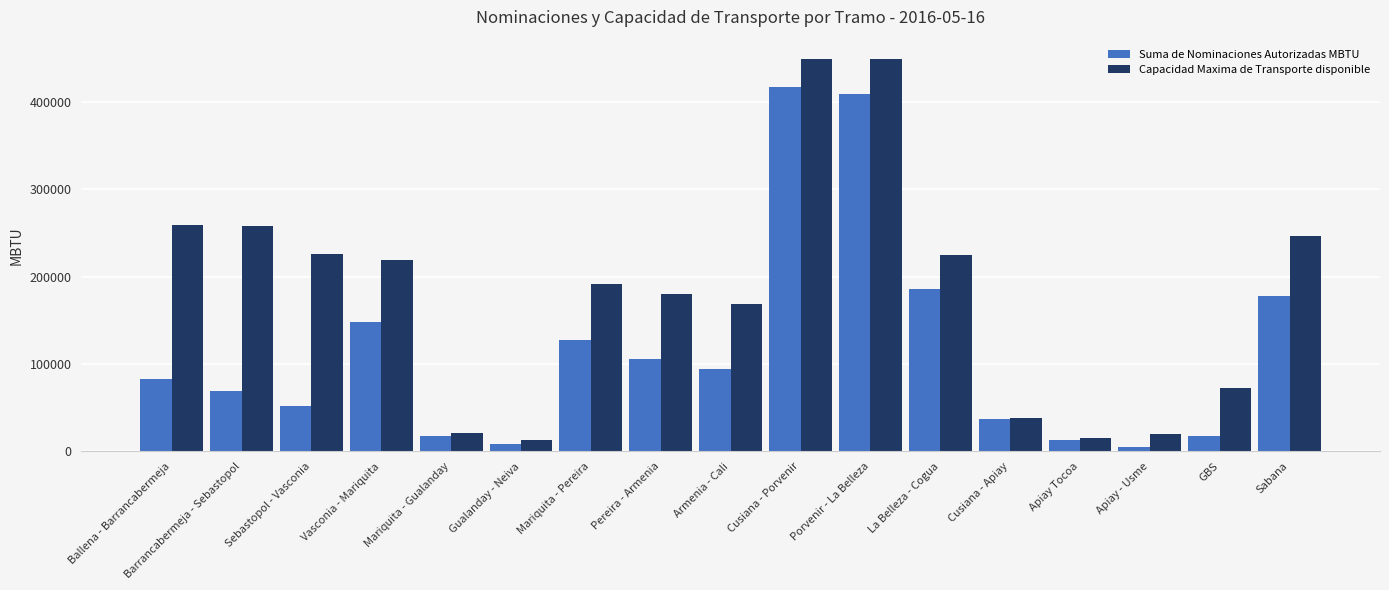

Read the Capacidad Maxima de Transporte disponible value at Apiay Tocoa.

15130.1